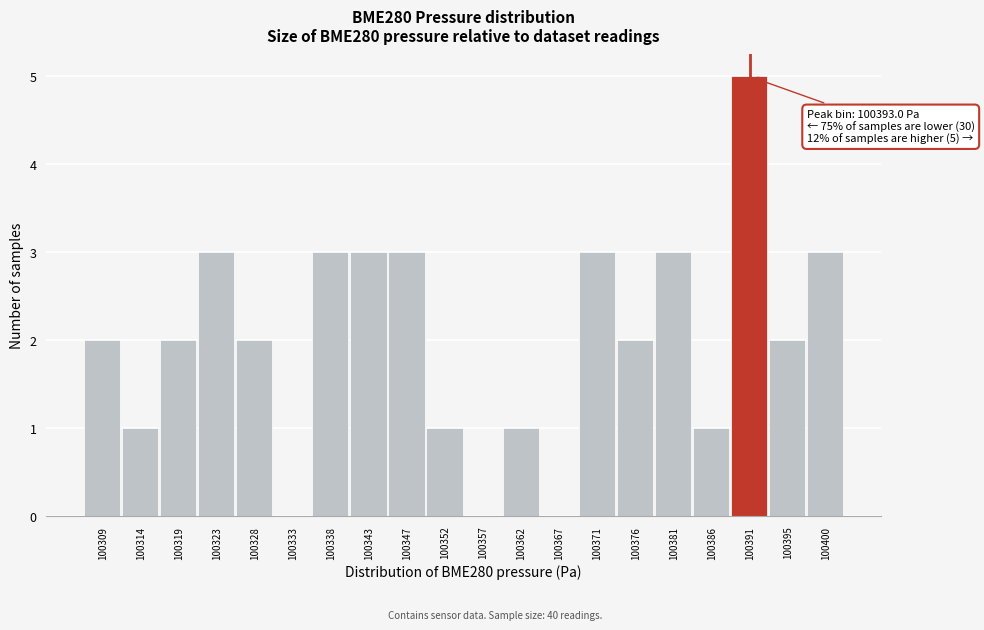

Reading left to right, what are all the values shown in this chart?

100309=2	100314=1	100319=2	100323=3	100328=2	100333=0	100338=3	100343=3	100347=3	100352=1	100357=0	100362=1	100367=0	100371=3	100376=2	100381=3	100386=1	100391=5	100395=2	100400=3